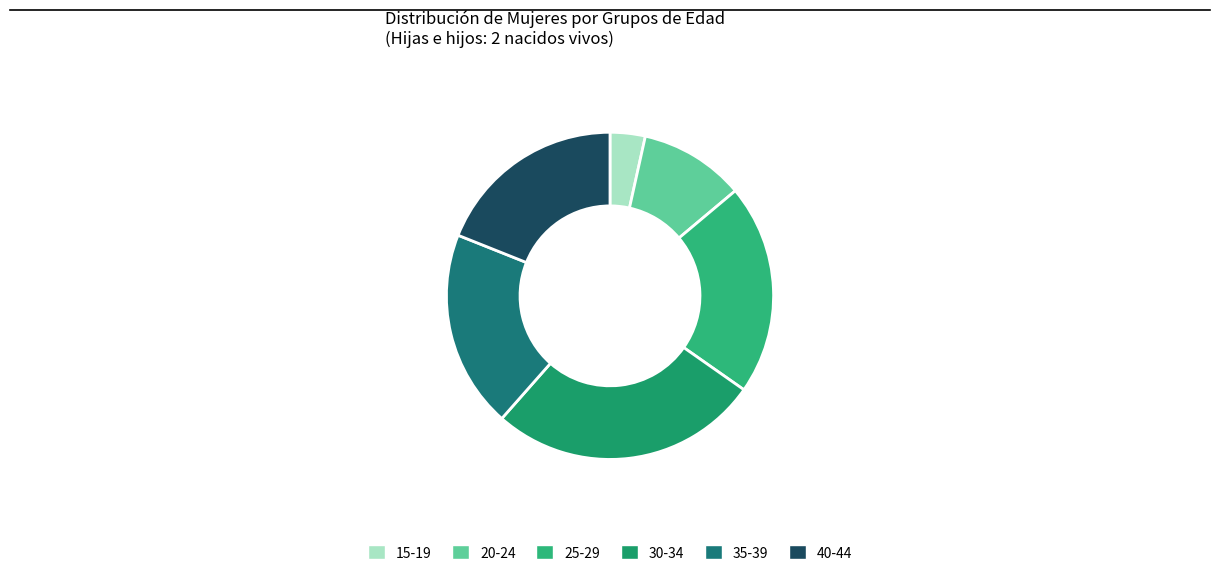

Does 20-24 account for over 50% of the chart?

No